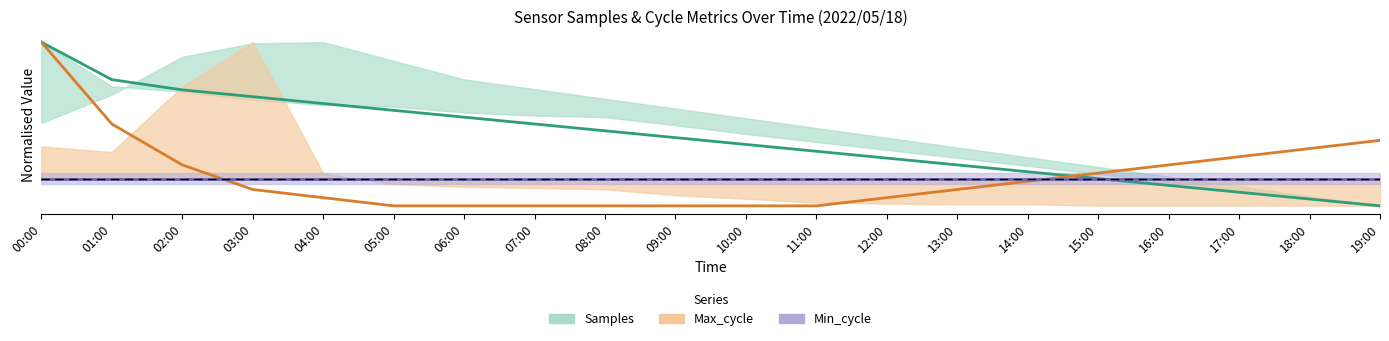

Where do Max_cycle and Min_cycle first cross each other?

02:00 and 03:00